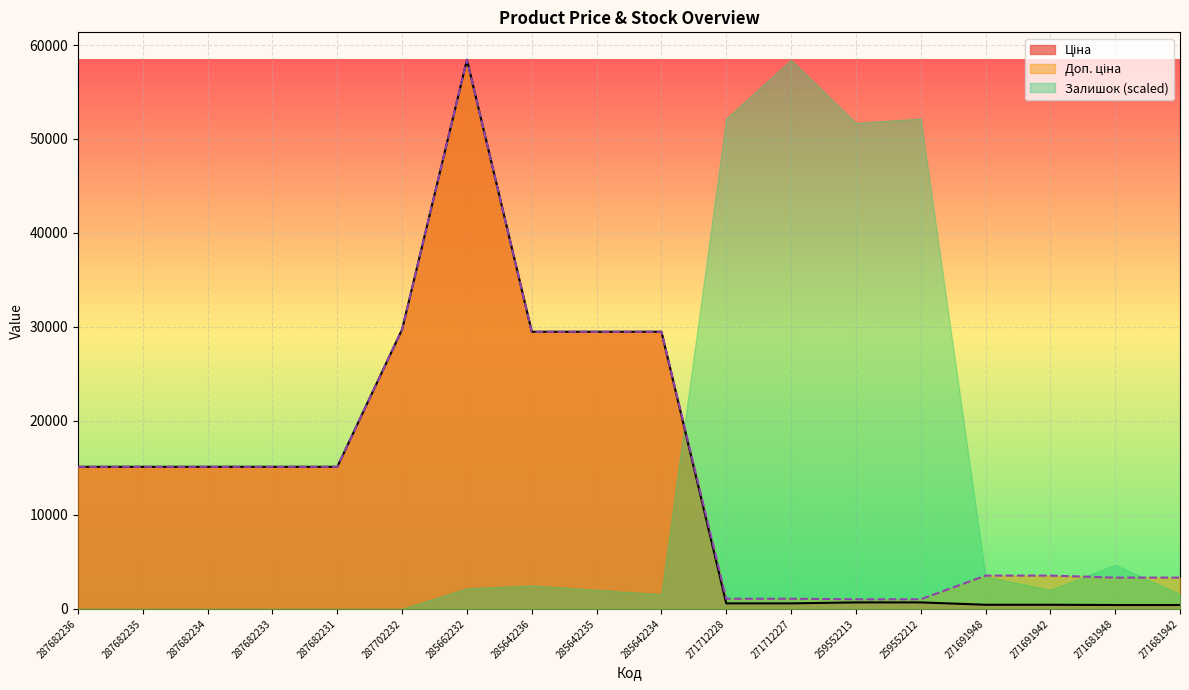

How many data points in Доп. ціна are less than 15120?

8